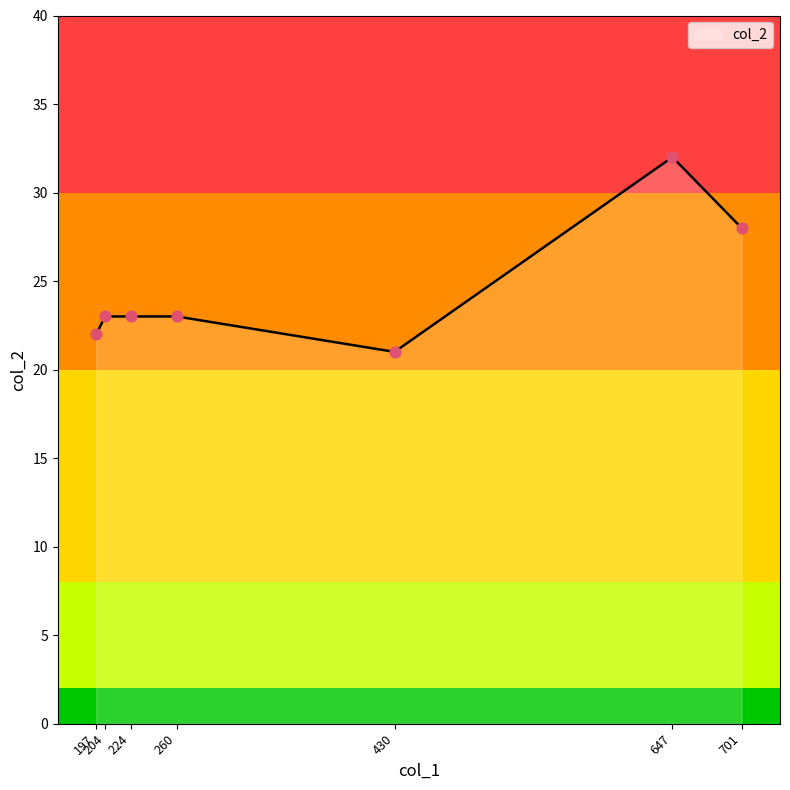

Approximately how many times larger is the value at 701 compared to 647?

0.9